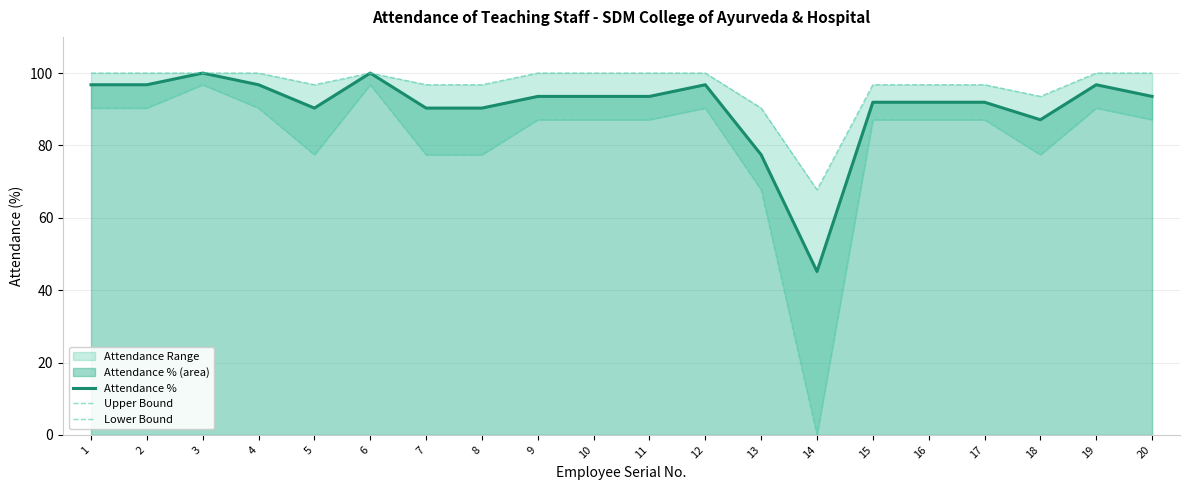

What is the lowest value of the Attendance % series?

45.2